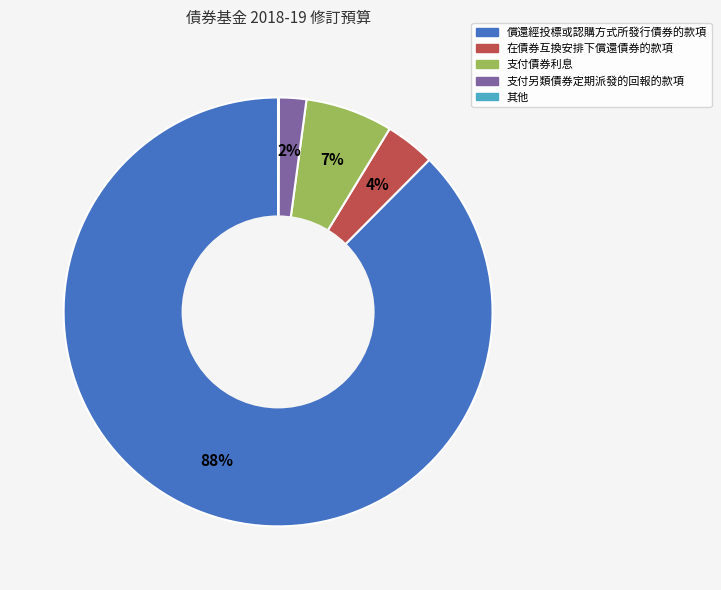

To the nearest percent, what is the average slice percentage?

20%